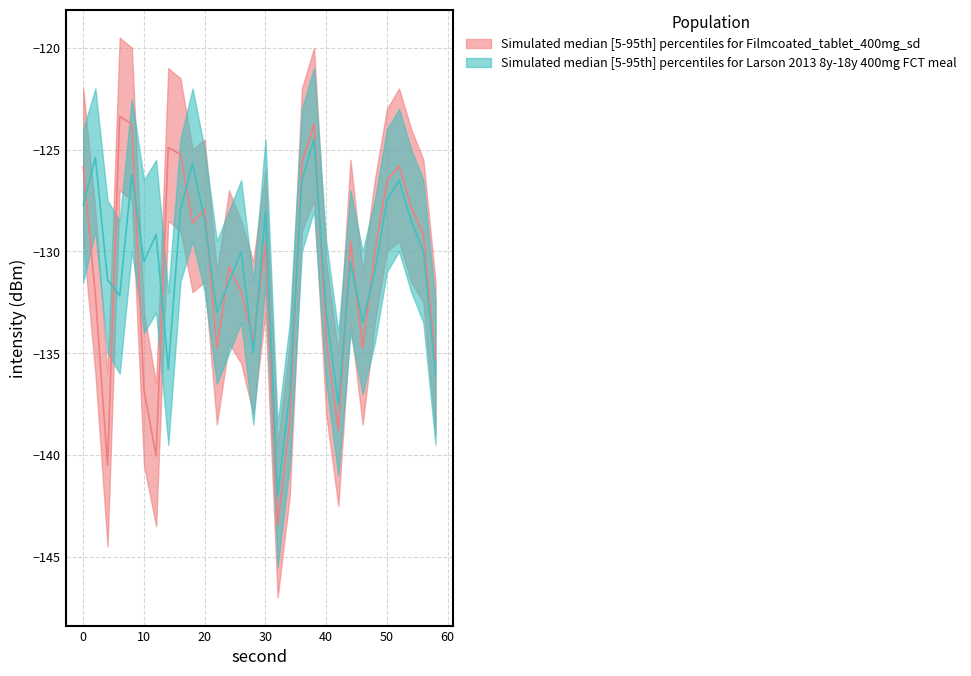

Reading left to right, list all the values displayed in this chart.

intensity_mean: 0=-125.9	2=-132.1	4=-140.5	6=-123.4	8=-123.8	10=-136.8	12=-140.0	14=-124.9	16=-125.2	18=-128.6	20=-127.9	22=-134.8	24=-130.8	26=-132.0	28=-134.4	30=-129.6	32=-143.5	34=-138.4	36=-125.6	38=-123.7	40=-134.4	42=-138.8	44=-129.5	46=-134.8	48=-130.1	50=-126.5	52=-125.8	54=-127.8	56=-129.2	58=-135.3
intensity_upper: 0=-122.0	2=-128.0	4=-136.0	6=-119.5	8=-120.0	10=-133.0	12=-136.5	14=-121.0	16=-121.5	18=-125.0	20=-124.5	22=-131.0	24=-127.0	26=-128.5	28=-130.5	30=-126.0	32=-139.5	34=-134.5	36=-122.0	38=-120.0	40=-130.5	42=-135.0	44=-125.5	46=-131.0	48=-126.5	50=-123.0	52=-122.0	54=-124.0	56=-125.5	58=-131.5
intensity_lower: 0=-129.5	2=-136.0	4=-144.5	6=-127.0	8=-127.5	10=-140.5	12=-143.5	14=-128.5	16=-129.0	18=-132.0	20=-131.5	22=-138.5	24=-134.5	26=-135.5	28=-138.0	30=-133.0	32=-147.0	34=-142.0	36=-129.0	38=-127.5	40=-138.0	42=-142.5	44=-133.5	46=-138.5	48=-133.5	50=-130.0	52=-129.5	54=-131.5	56=-132.5	58=-139.0
intensity2_mean: 0=-127.7	2=-125.4	4=-131.4	6=-132.2	8=-126.2	10=-130.5	12=-129.2	14=-135.8	16=-128.0	18=-125.7	20=-128.5	22=-133.0	24=-131.5	26=-130.0	28=-135.0	30=-128.0	32=-142.0	34=-137.0	36=-126.5	38=-124.5	40=-133.0	42=-137.5	44=-130.5	46=-133.5	48=-131.0	50=-127.5	52=-126.5	54=-128.5	56=-130.0	58=-136.0
intensity2_upper: 0=-124.0	2=-122.0	4=-127.5	6=-128.5	8=-122.5	10=-126.5	12=-125.5	14=-132.0	16=-124.5	18=-122.0	20=-125.0	22=-129.5	24=-128.0	26=-126.5	28=-131.5	30=-124.5	32=-138.5	34=-133.5	36=-123.0	38=-121.0	40=-129.5	42=-134.0	44=-127.0	46=-130.0	48=-127.5	50=-124.0	52=-123.0	54=-125.0	56=-126.5	58=-132.5
intensity2_lower: 0=-131.5	2=-129.0	4=-135.0	6=-136.0	8=-130.0	10=-134.0	12=-133.0	14=-139.5	16=-131.5	18=-129.5	20=-132.0	22=-136.5	24=-135.0	26=-133.5	28=-138.5	30=-131.5	32=-145.5	34=-140.5	36=-130.0	38=-128.0	40=-136.5	42=-141.0	44=-134.0	46=-137.0	48=-134.5	50=-131.0	52=-130.0	54=-132.0	56=-133.5	58=-139.5